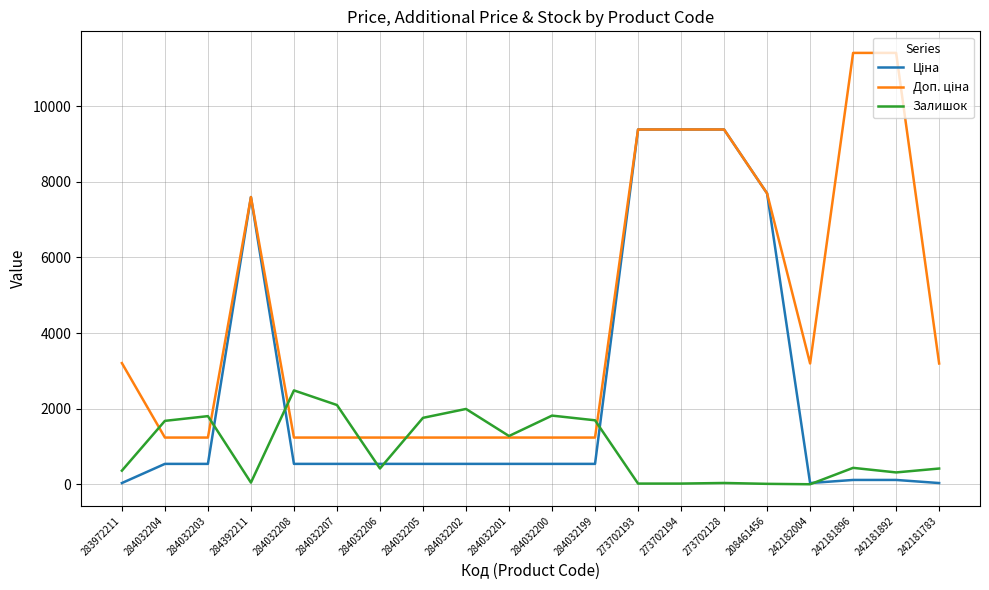

What is the greatest value displayed?

11410.0